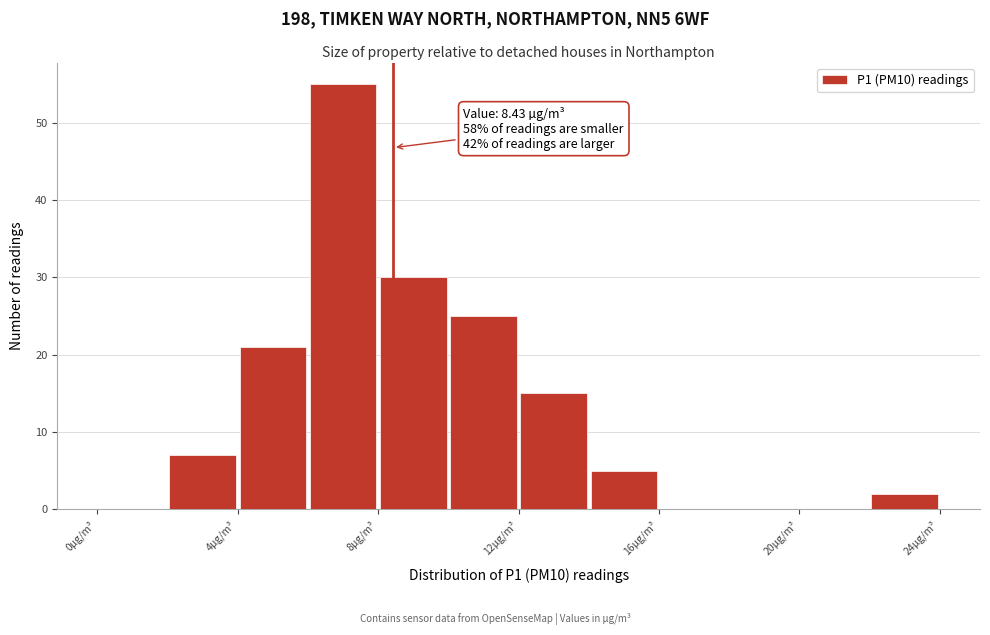

Which range on the x-axis has the tallest bar?

6 to 8